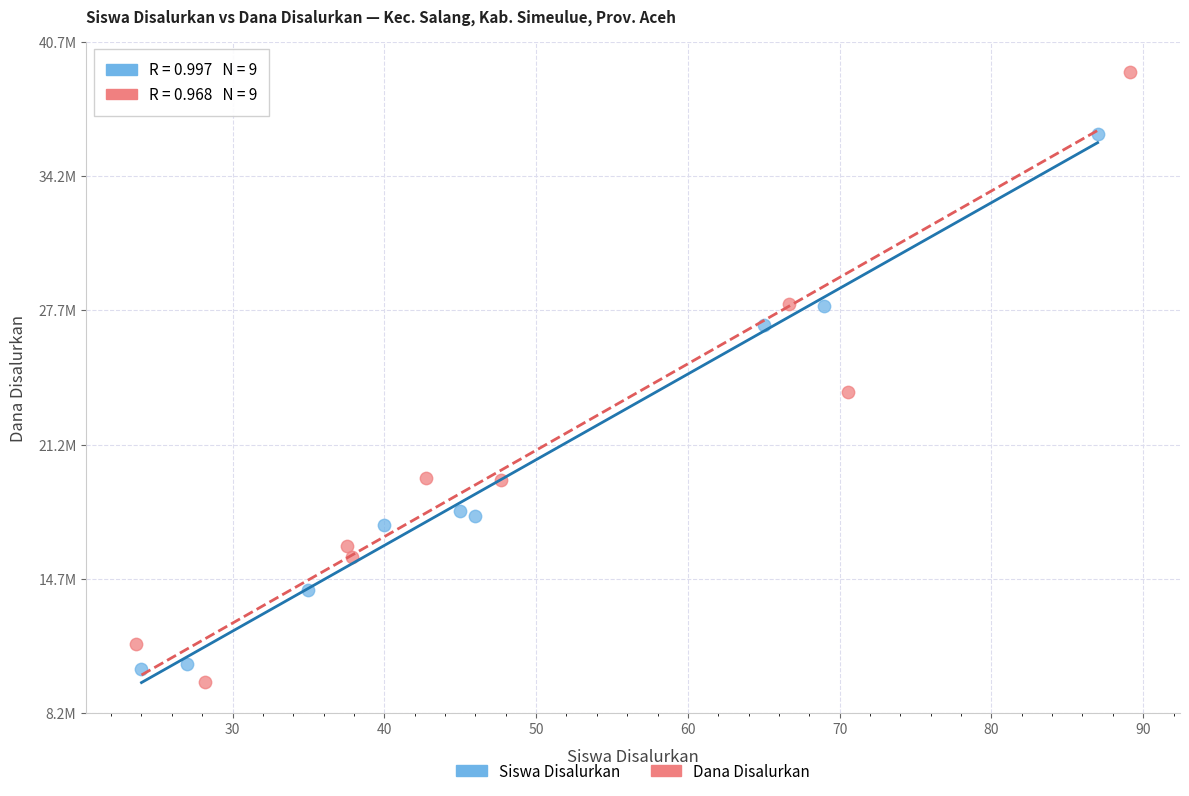

What are all the series names shown in the legend?

Siswa Disalurkan, Dana Disalurkan